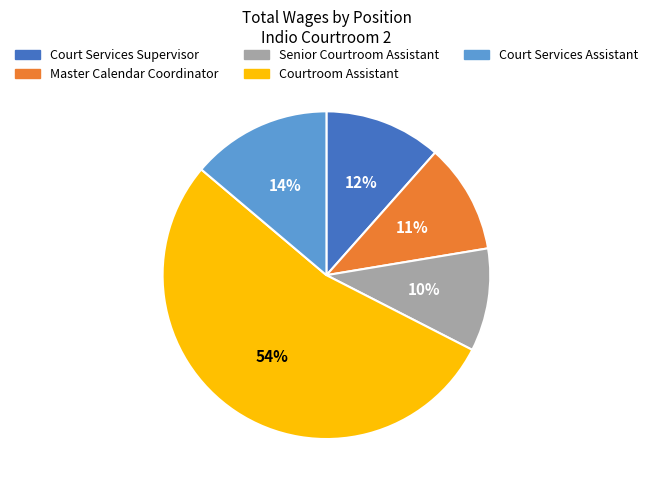

Combined, do Court Services Supervisor and Master Calendar Coordinator account for over 50%?

No